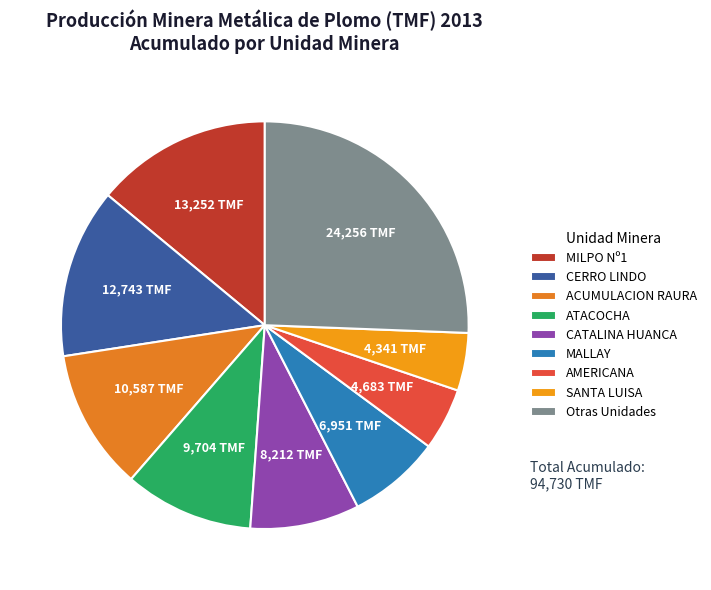

What percentage is the AMERICANA slice, to the nearest percent?

5%